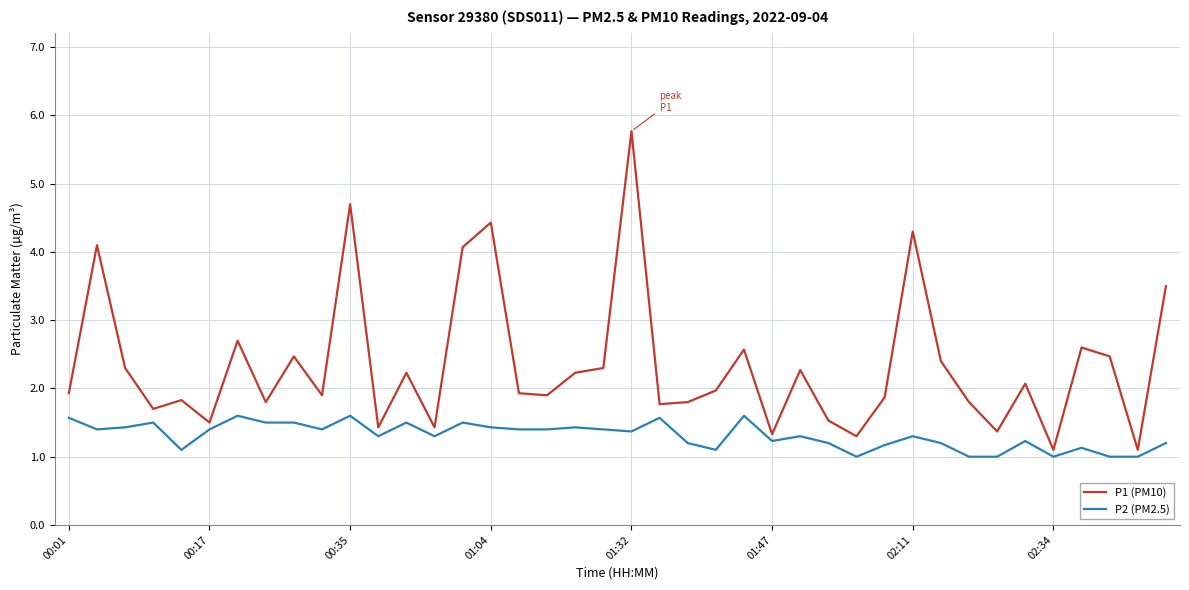

True or false: P1 (PM10) and P2 (PM2.5) intersect in this chart.

False